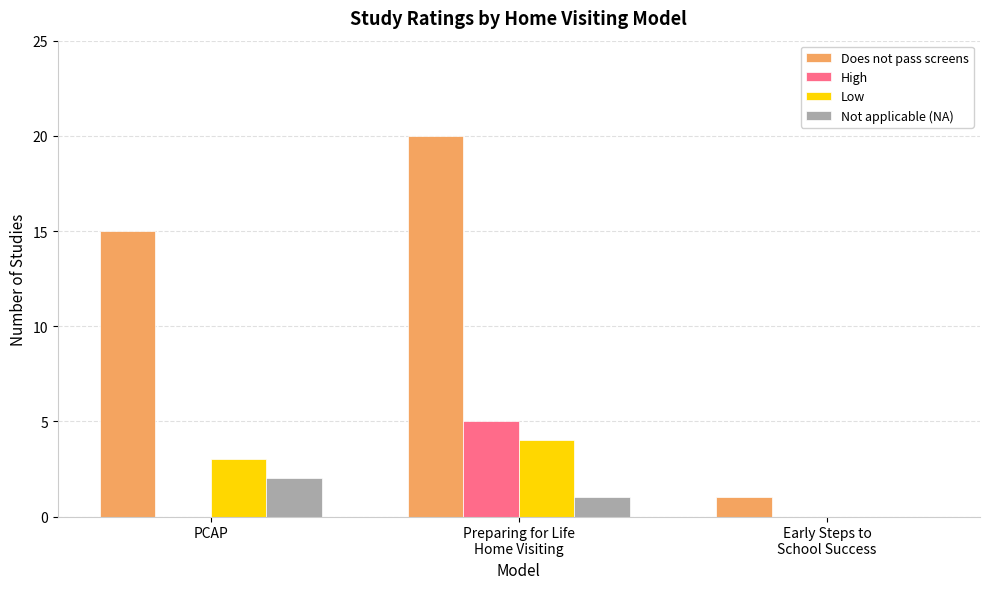

Is it true that Low equals 2 at PCAP?

False